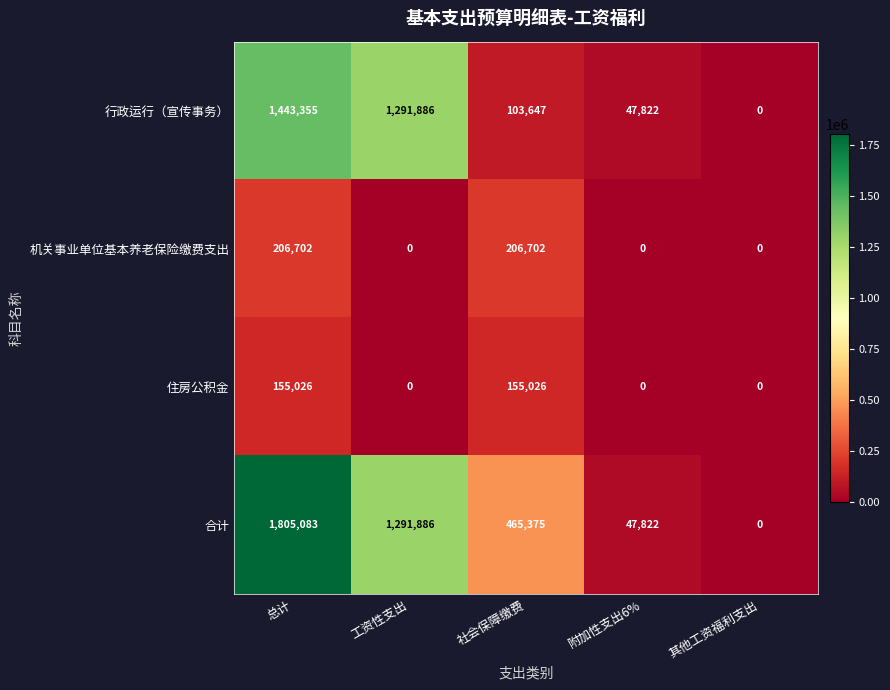

How many 机关事业单位基本养老保险缴费支出 values are between 0 and 206702?

5